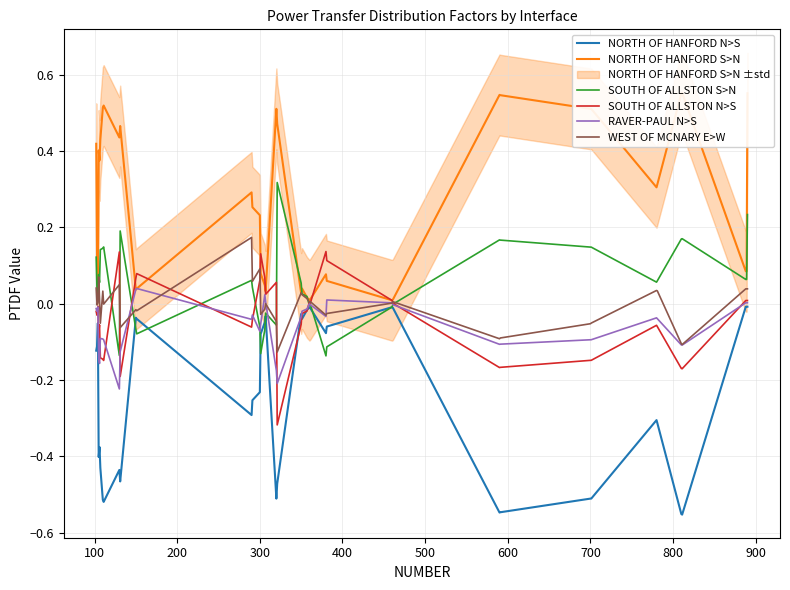

What value does the NORTH OF HANFORD S>N series have at 700?

0.5